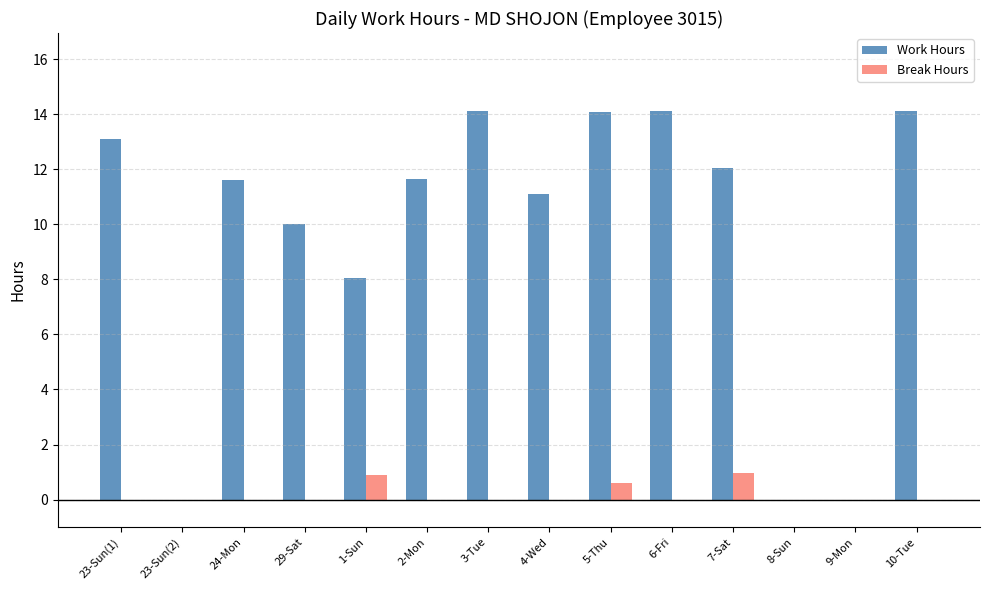

How many categories are shown in the chart?

14